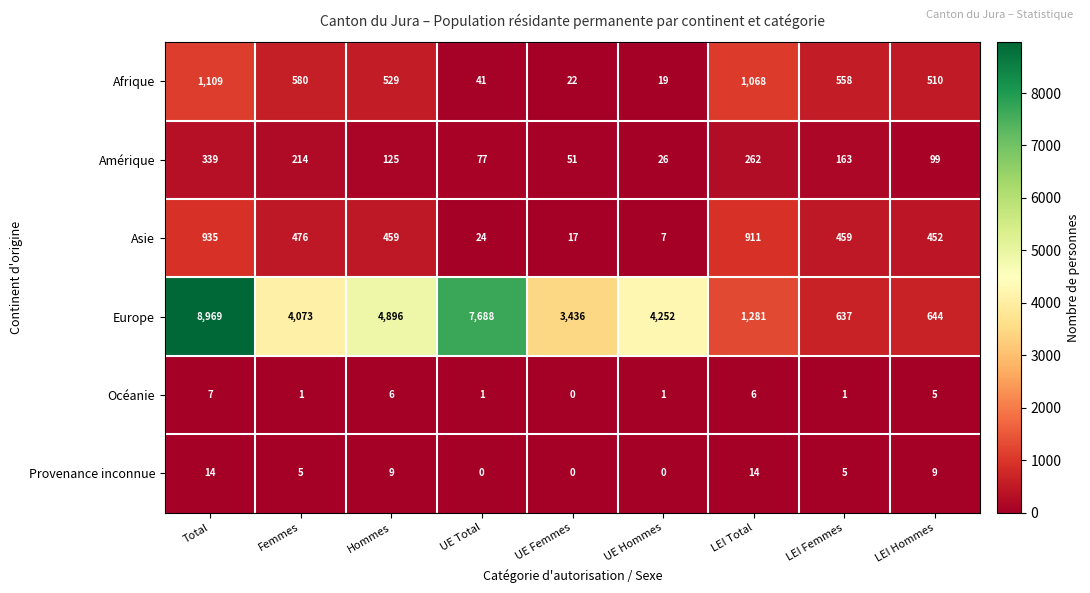

Where does the Océanie series first go above 1?

Total